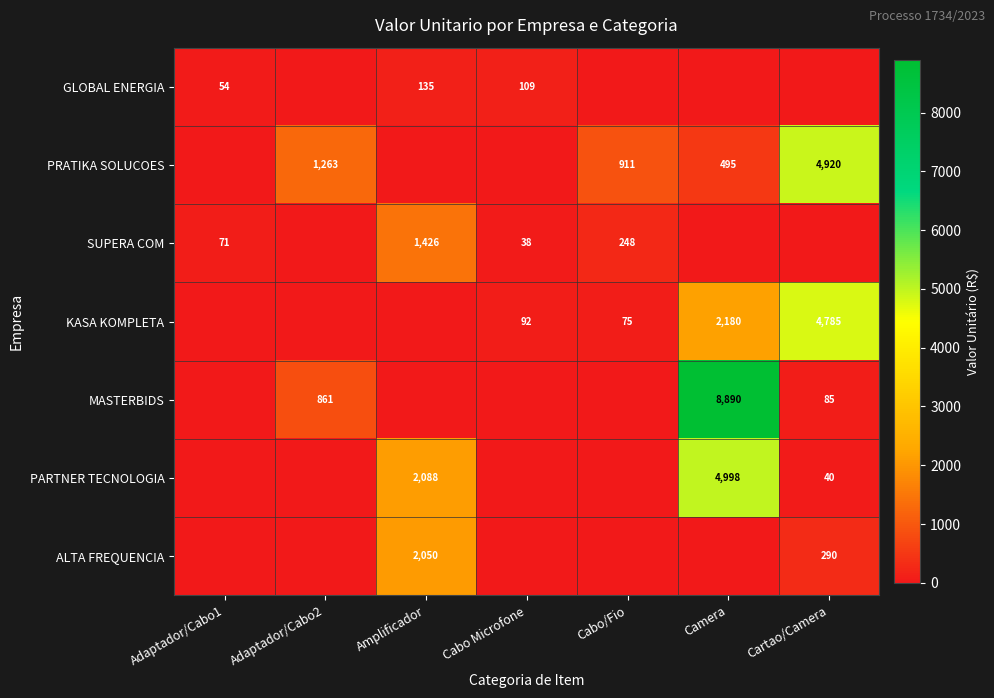

The value of PARTNER TECNOLOGIA at Camera is 2622. True or false?

False